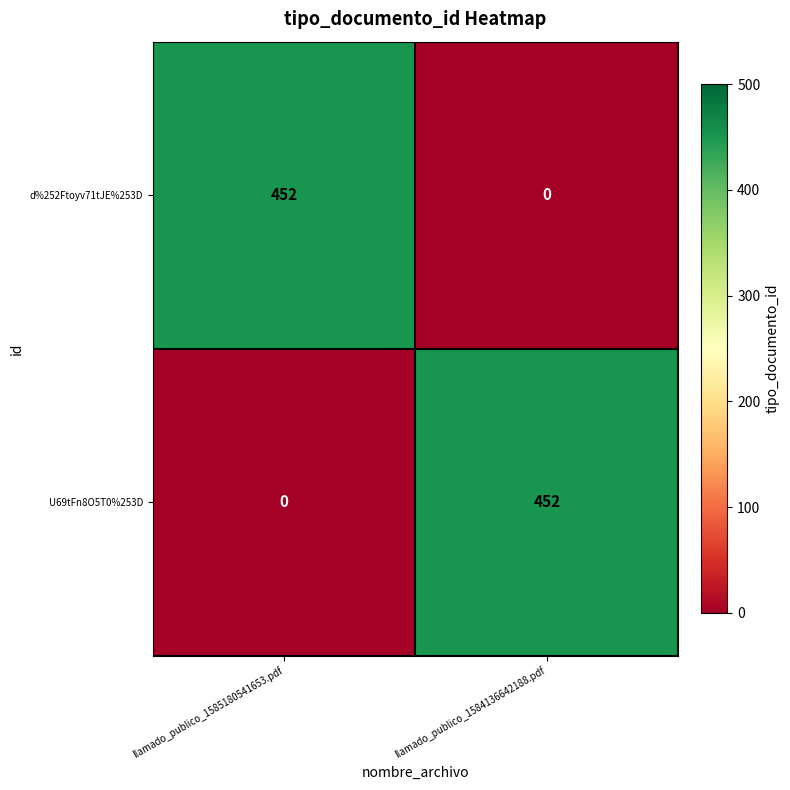

At llamado_publico_1584136642188.pdf, list the series in order from largest to smallest.

U69tFn8O5T0%253D, d%252Ftoyv71tJE%253D